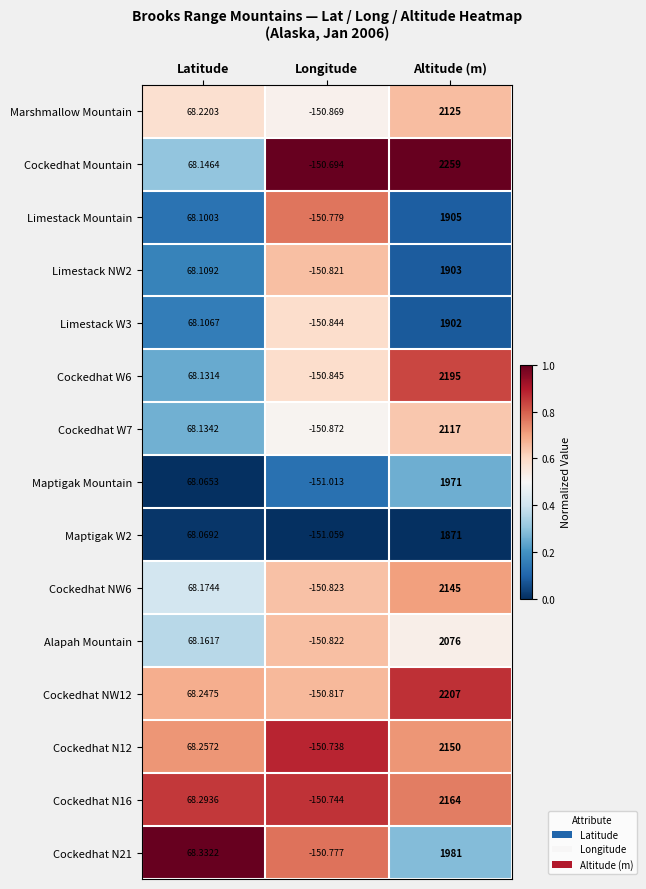

At how many categories does at least one series exceed 0?

2